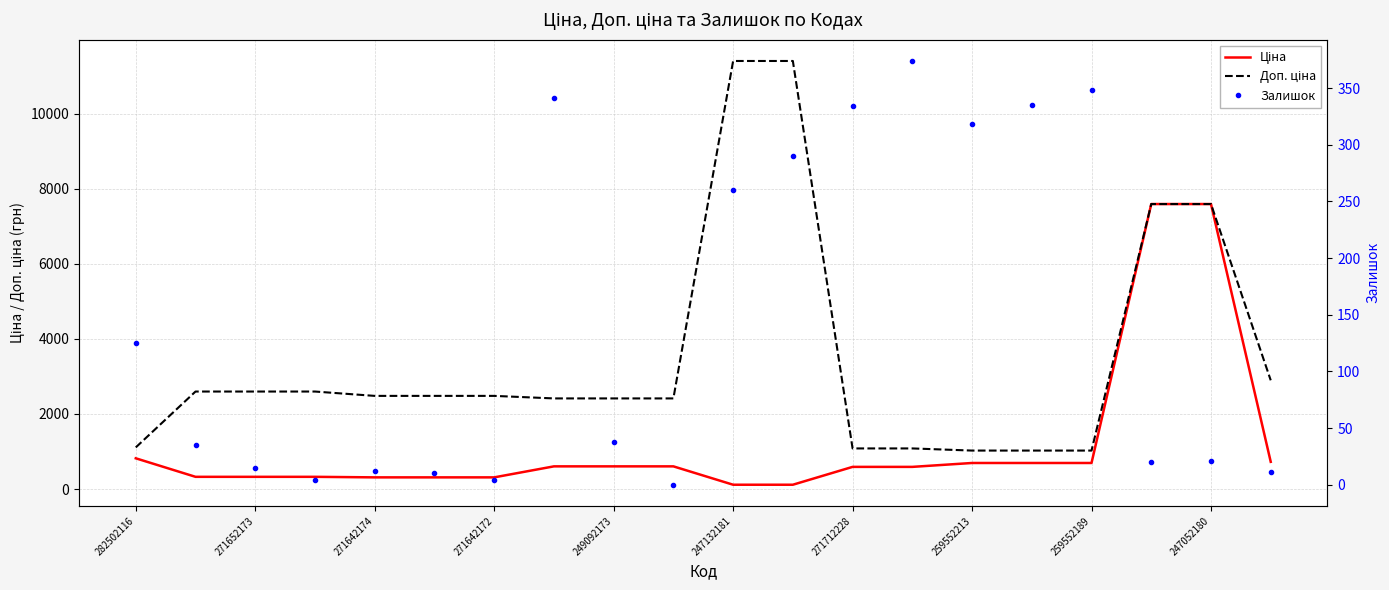

True or false: Доп. ціна and Залишок cross at least once.

False